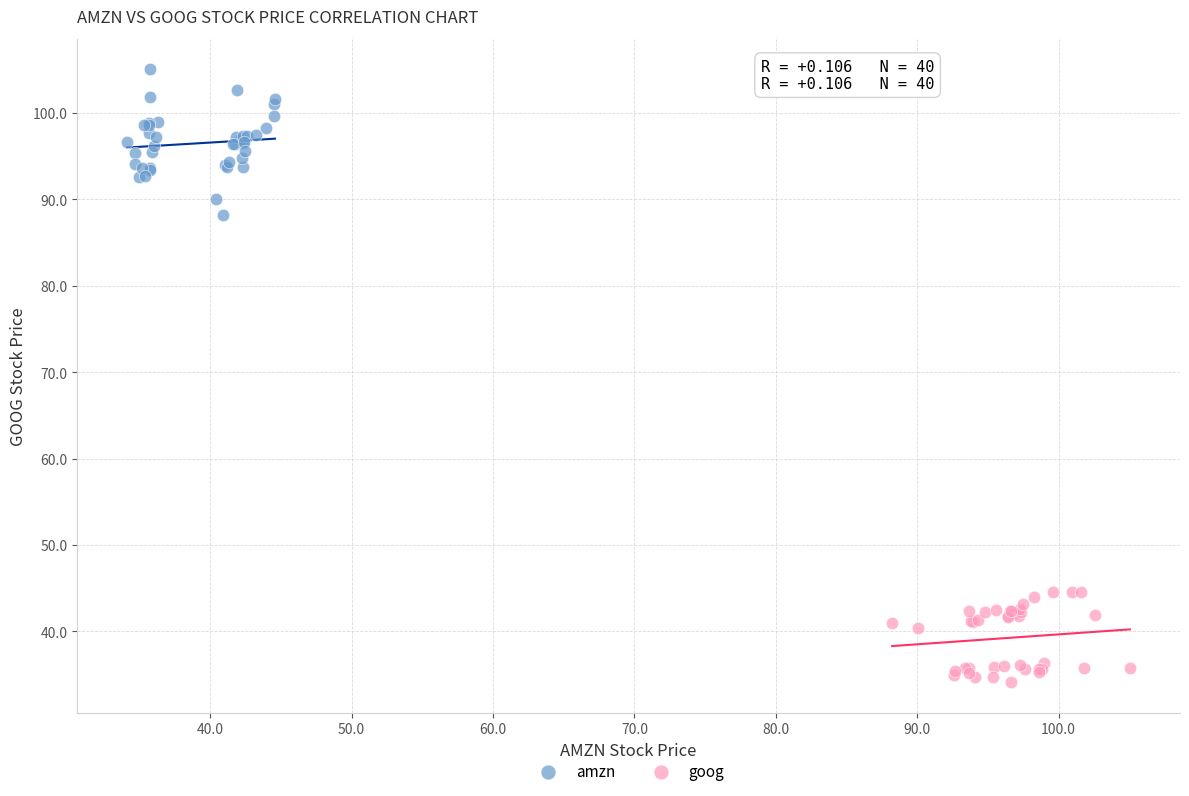

Which series reaches the maximum Y coordinate?

amzn